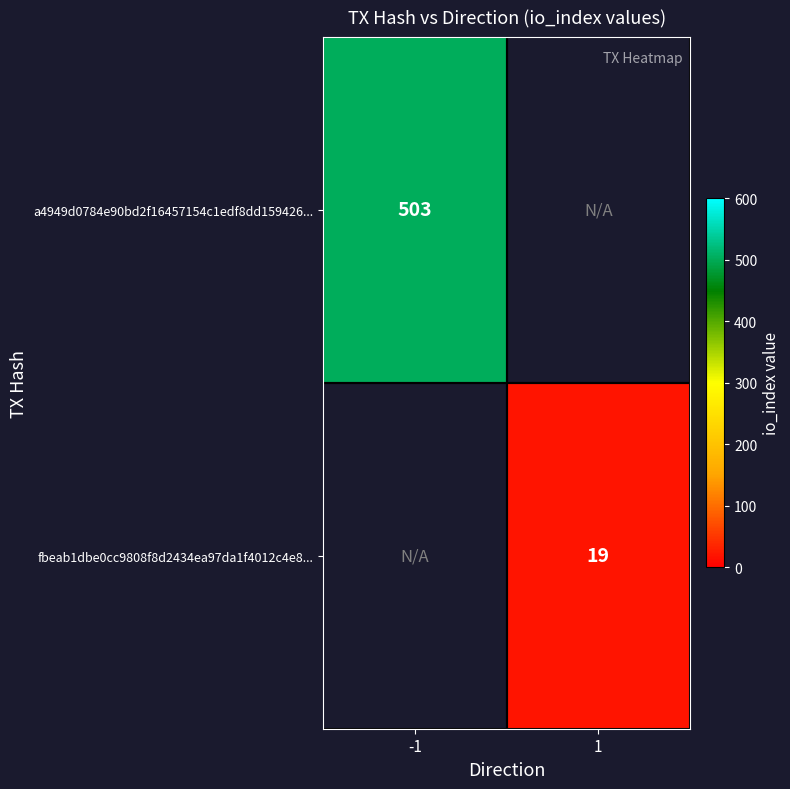

How many distinct data groups are displayed?

2